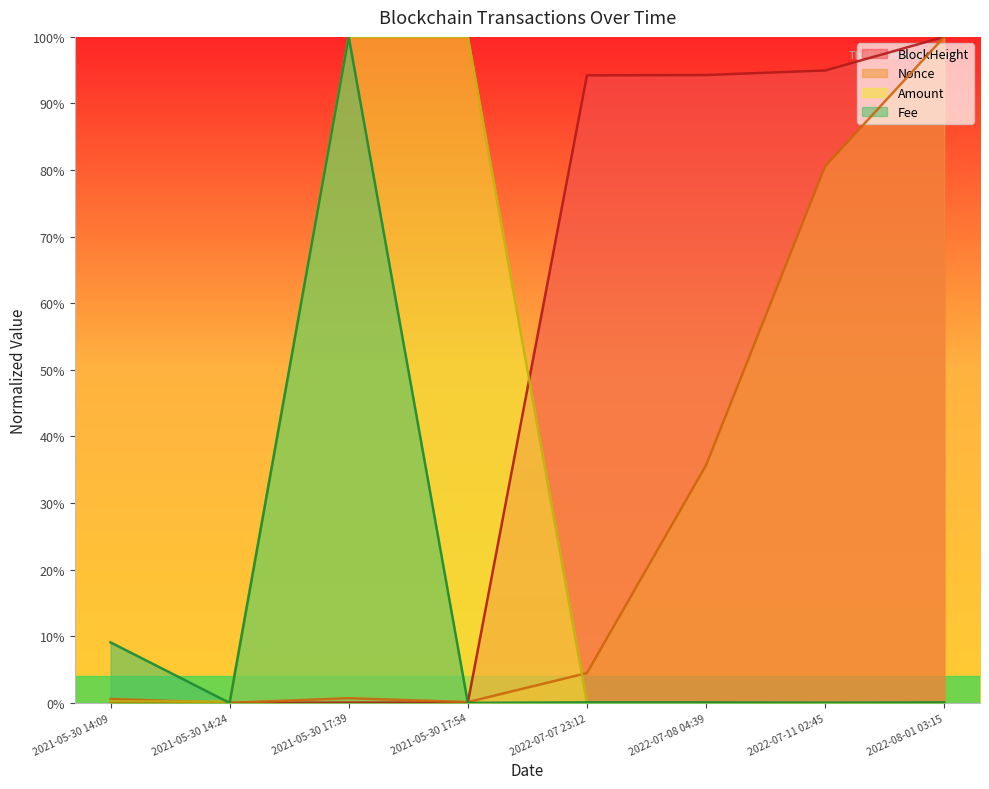

How many values in the Nonce series exceed 4?

4